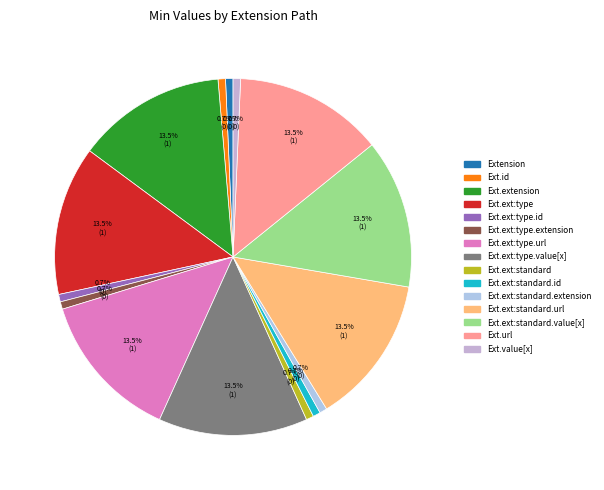

Is there any slice that represents more than half of the pie?

No